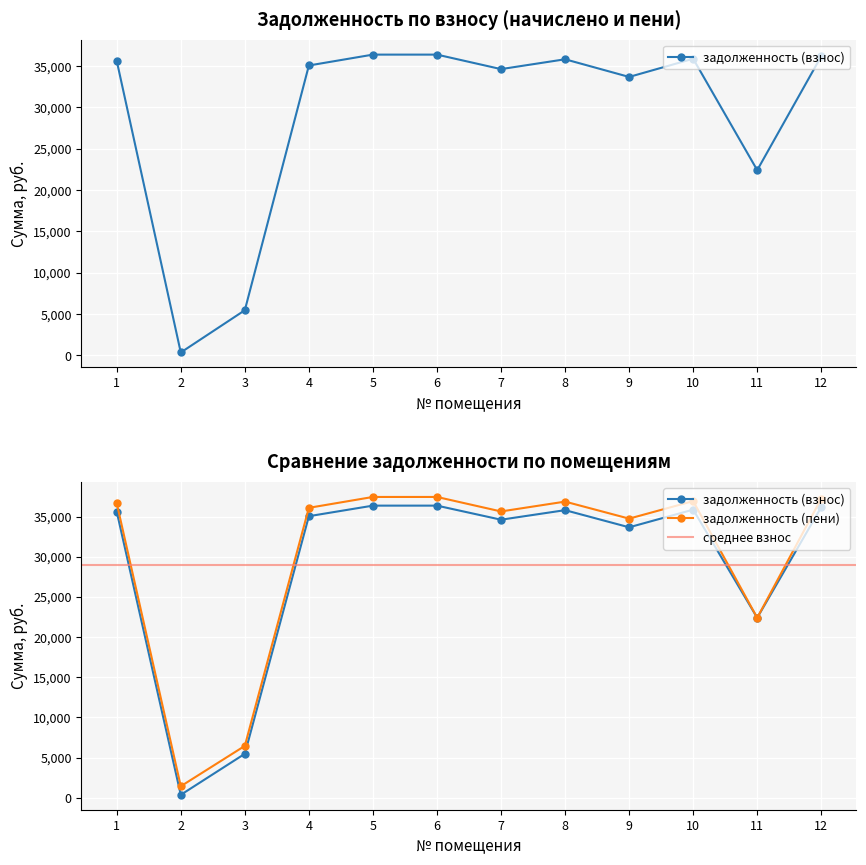

Which label corresponds to the largest value in the chart?

5